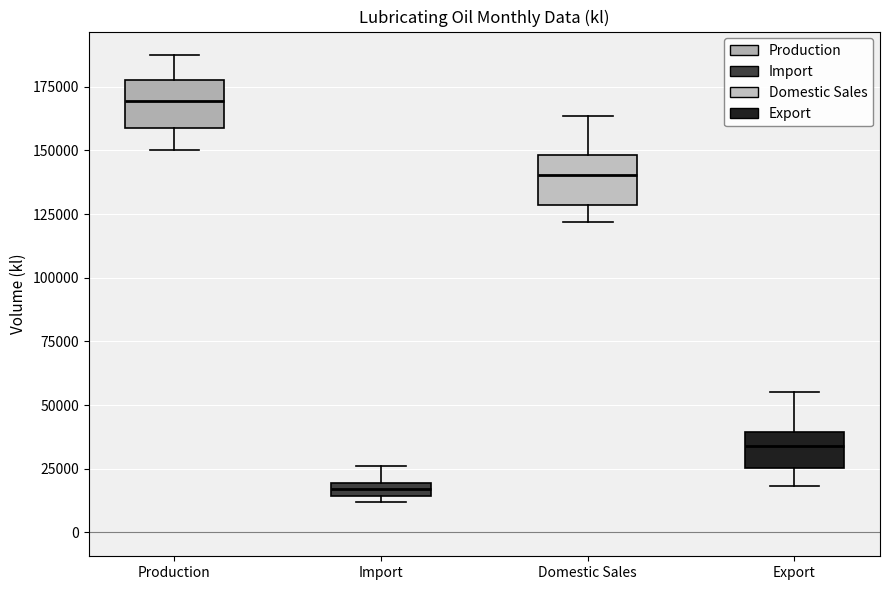

Where does the upper whisker of the box for Import end on the y-axis? The values are not printed on the chart, so give them approximately, as read against the axis.

25000